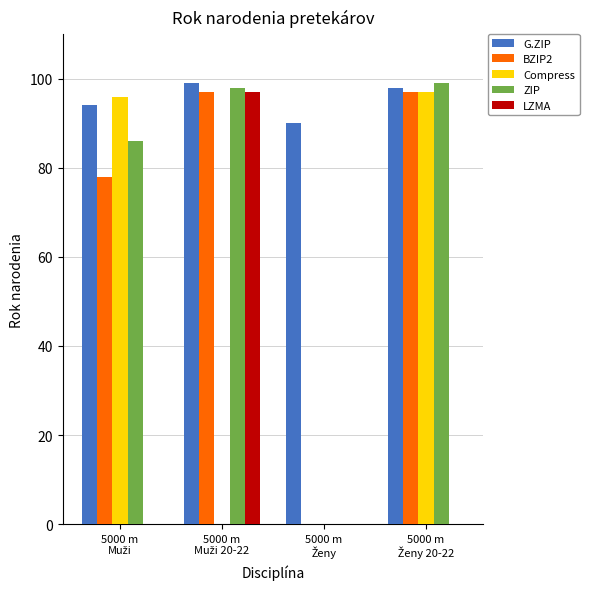

What is the highest value of the ZIP series?

99